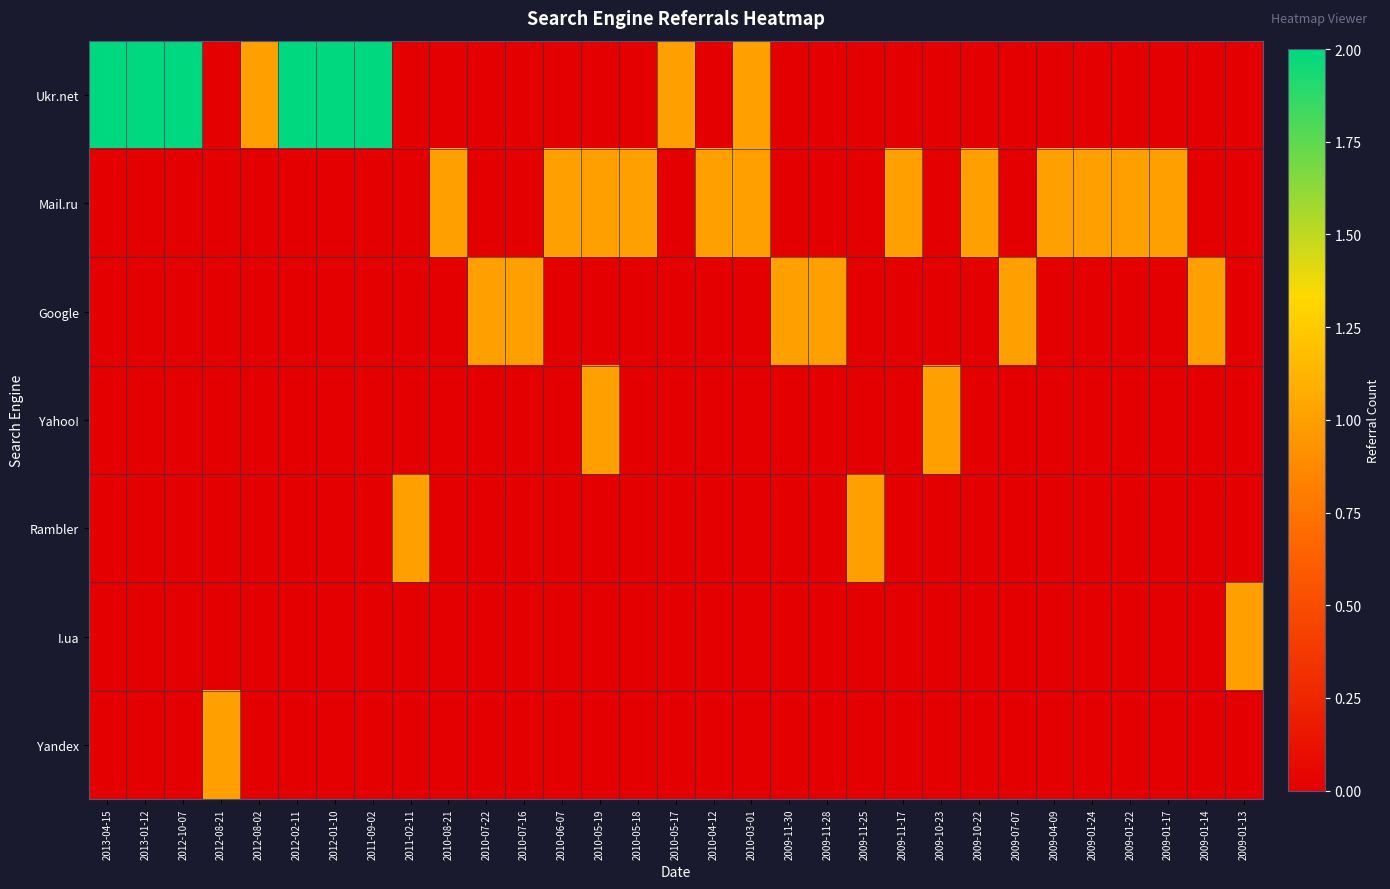

Reading right to left, what are all the values shown in this chart?

Ukr.net: 2009-01-13=0	2009-01-14=0	2009-01-17=0	2009-01-22=0	2009-01-24=0	2009-04-09=0	2009-07-07=0	2009-10-22=0	2009-10-23=0	2009-11-17=0	2009-11-25=0	2009-11-28=0	2009-11-30=0	2010-03-01=1	2010-04-12=0	2010-05-17=1	2010-05-18=0	2010-05-19=0	2010-06-07=0	2010-07-16=0	2010-07-22=0	2010-08-21=0	2011-02-11=0	2011-09-02=2	2012-01-10=2	2012-02-11=2	2012-08-02=1	2012-08-21=0	2012-10-07=2	2013-01-12=2	2013-04-15=2
Mail.ru: 2009-01-13=0	2009-01-14=0	2009-01-17=1	2009-01-22=1	2009-01-24=1	2009-04-09=1	2009-07-07=0	2009-10-22=1	2009-10-23=0	2009-11-17=1	2009-11-25=0	2009-11-28=0	2009-11-30=0	2010-03-01=1	2010-04-12=1	2010-05-17=0	2010-05-18=1	2010-05-19=1	2010-06-07=1	2010-07-16=0	2010-07-22=0	2010-08-21=1	2011-02-11=0	2011-09-02=0	2012-01-10=0	2012-02-11=0	2012-08-02=0	2012-08-21=0	2012-10-07=0	2013-01-12=0	2013-04-15=0
Google: 2009-01-13=0	2009-01-14=1	2009-01-17=0	2009-01-22=0	2009-01-24=0	2009-04-09=0	2009-07-07=1	2009-10-22=0	2009-10-23=0	2009-11-17=0	2009-11-25=0	2009-11-28=1	2009-11-30=1	2010-03-01=0	2010-04-12=0	2010-05-17=0	2010-05-18=0	2010-05-19=0	2010-06-07=0	2010-07-16=1	2010-07-22=1	2010-08-21=0	2011-02-11=0	2011-09-02=0	2012-01-10=0	2012-02-11=0	2012-08-02=0	2012-08-21=0	2012-10-07=0	2013-01-12=0	2013-04-15=0
Yahoo!: 2009-01-13=0	2009-01-14=0	2009-01-17=0	2009-01-22=0	2009-01-24=0	2009-04-09=0	2009-07-07=0	2009-10-22=0	2009-10-23=1	2009-11-17=0	2009-11-25=0	2009-11-28=0	2009-11-30=0	2010-03-01=0	2010-04-12=0	2010-05-17=0	2010-05-18=0	2010-05-19=1	2010-06-07=0	2010-07-16=0	2010-07-22=0	2010-08-21=0	2011-02-11=0	2011-09-02=0	2012-01-10=0	2012-02-11=0	2012-08-02=0	2012-08-21=0	2012-10-07=0	2013-01-12=0	2013-04-15=0
Rambler: 2009-01-13=0	2009-01-14=0	2009-01-17=0	2009-01-22=0	2009-01-24=0	2009-04-09=0	2009-07-07=0	2009-10-22=0	2009-10-23=0	2009-11-17=0	2009-11-25=1	2009-11-28=0	2009-11-30=0	2010-03-01=0	2010-04-12=0	2010-05-17=0	2010-05-18=0	2010-05-19=0	2010-06-07=0	2010-07-16=0	2010-07-22=0	2010-08-21=0	2011-02-11=1	2011-09-02=0	2012-01-10=0	2012-02-11=0	2012-08-02=0	2012-08-21=0	2012-10-07=0	2013-01-12=0	2013-04-15=0
I.ua: 2009-01-13=1	2009-01-14=0	2009-01-17=0	2009-01-22=0	2009-01-24=0	2009-04-09=0	2009-07-07=0	2009-10-22=0	2009-10-23=0	2009-11-17=0	2009-11-25=0	2009-11-28=0	2009-11-30=0	2010-03-01=0	2010-04-12=0	2010-05-17=0	2010-05-18=0	2010-05-19=0	2010-06-07=0	2010-07-16=0	2010-07-22=0	2010-08-21=0	2011-02-11=0	2011-09-02=0	2012-01-10=0	2012-02-11=0	2012-08-02=0	2012-08-21=0	2012-10-07=0	2013-01-12=0	2013-04-15=0
Yandex: 2009-01-13=0	2009-01-14=0	2009-01-17=0	2009-01-22=0	2009-01-24=0	2009-04-09=0	2009-07-07=0	2009-10-22=0	2009-10-23=0	2009-11-17=0	2009-11-25=0	2009-11-28=0	2009-11-30=0	2010-03-01=0	2010-04-12=0	2010-05-17=0	2010-05-18=0	2010-05-19=0	2010-06-07=0	2010-07-16=0	2010-07-22=0	2010-08-21=0	2011-02-11=0	2011-09-02=0	2012-01-10=0	2012-02-11=0	2012-08-02=0	2012-08-21=1	2012-10-07=0	2013-01-12=0	2013-04-15=0